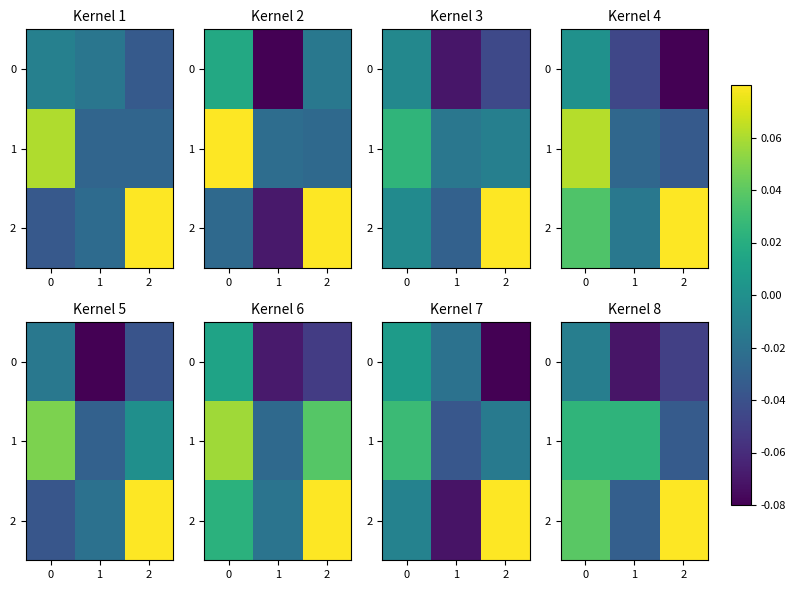

The value of 2 at 1 is -0.0. True or false?

True